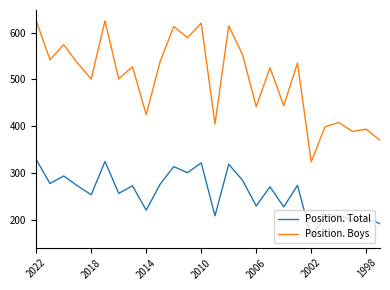

How many series are shown in this chart?

2